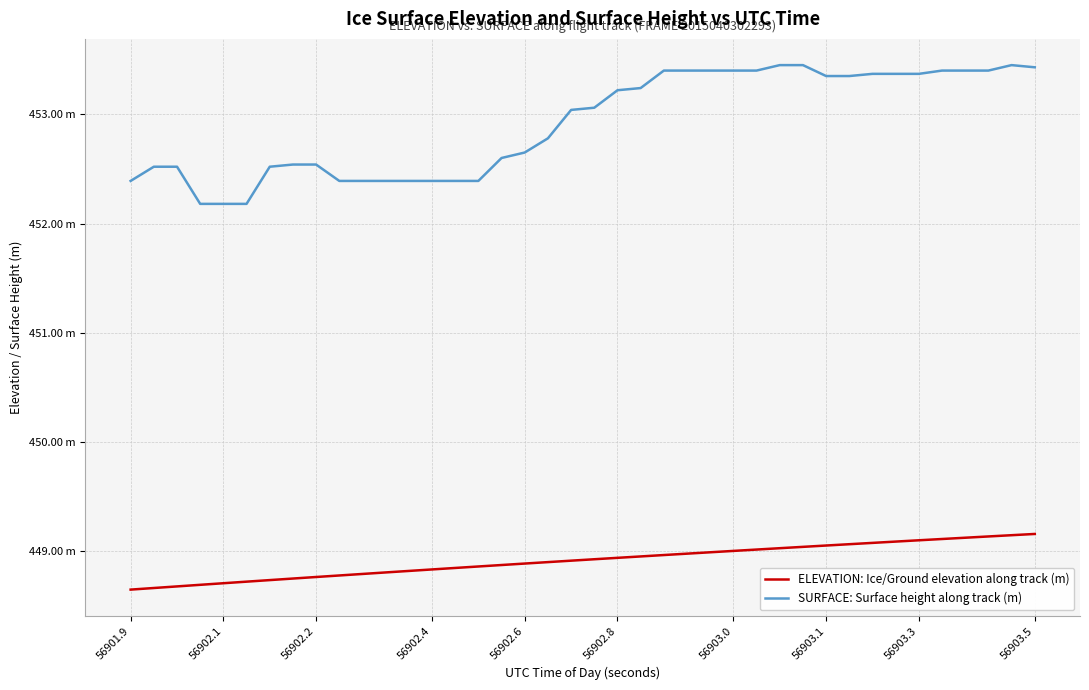

Does the chart display data point markers on the line(s)?

No